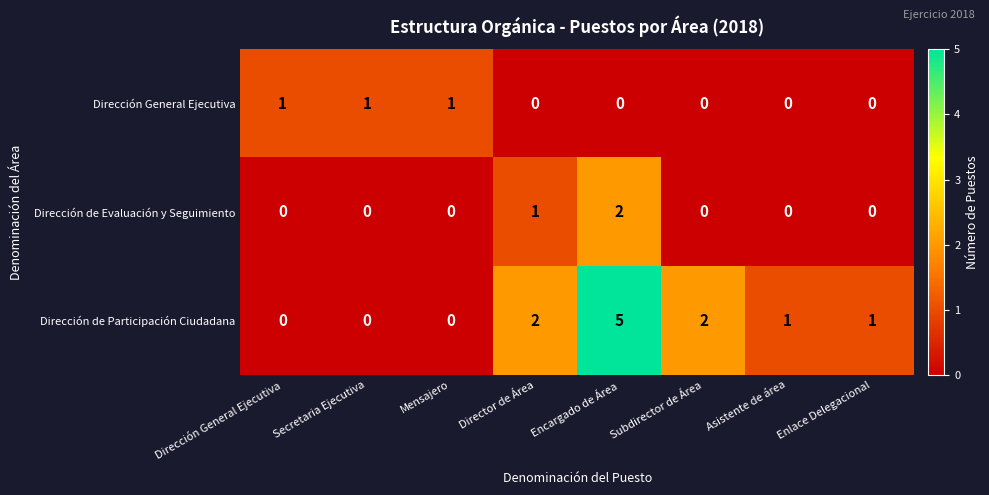

What is the difference between the maximum and minimum values in the Dirección de Participación Ciudadana series?

5